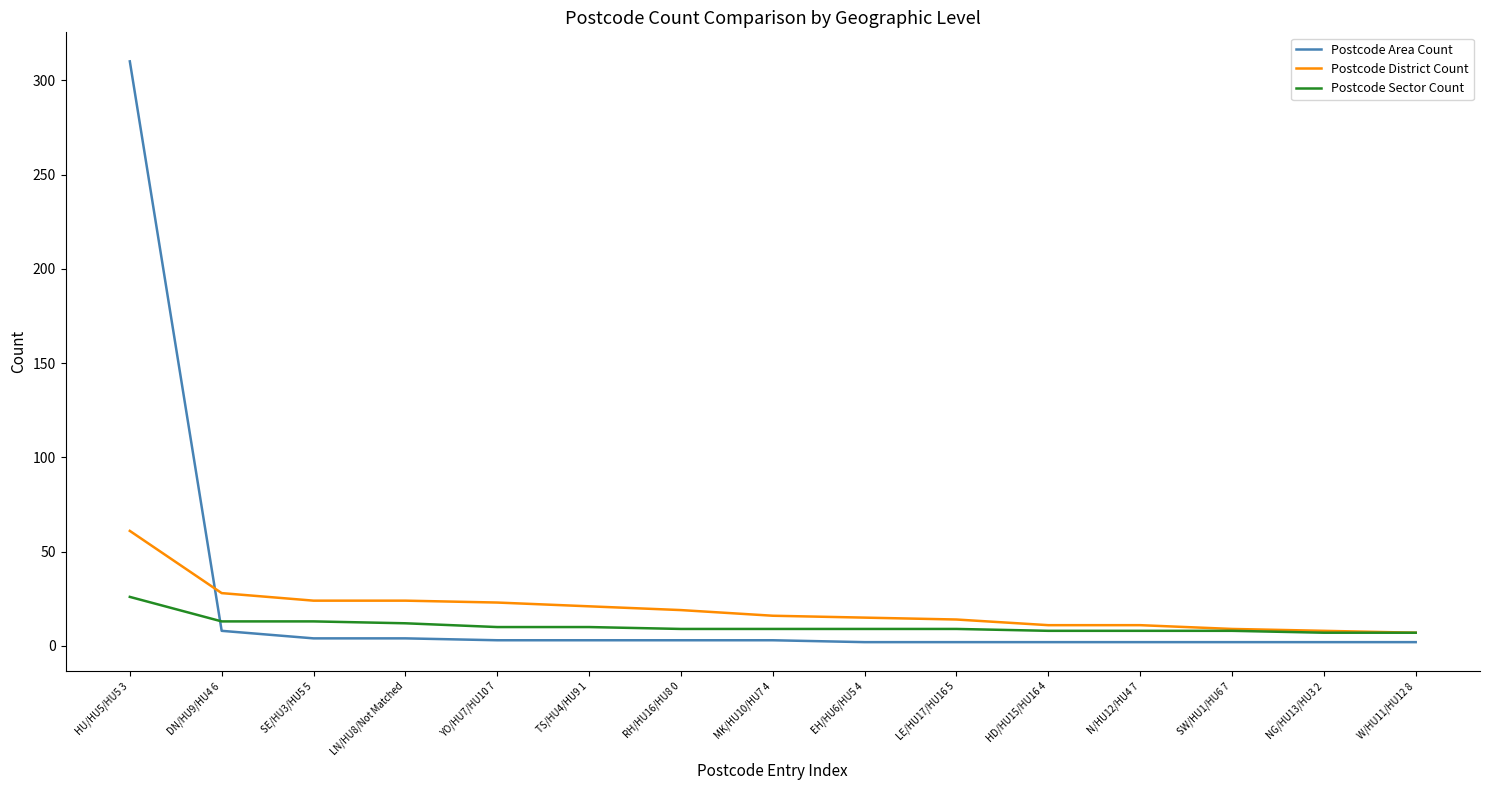

Rank the series at RH/HU16/HU8 0 from lowest to highest value.

Postcode Area Count, Postcode Sector Count, Postcode District Count